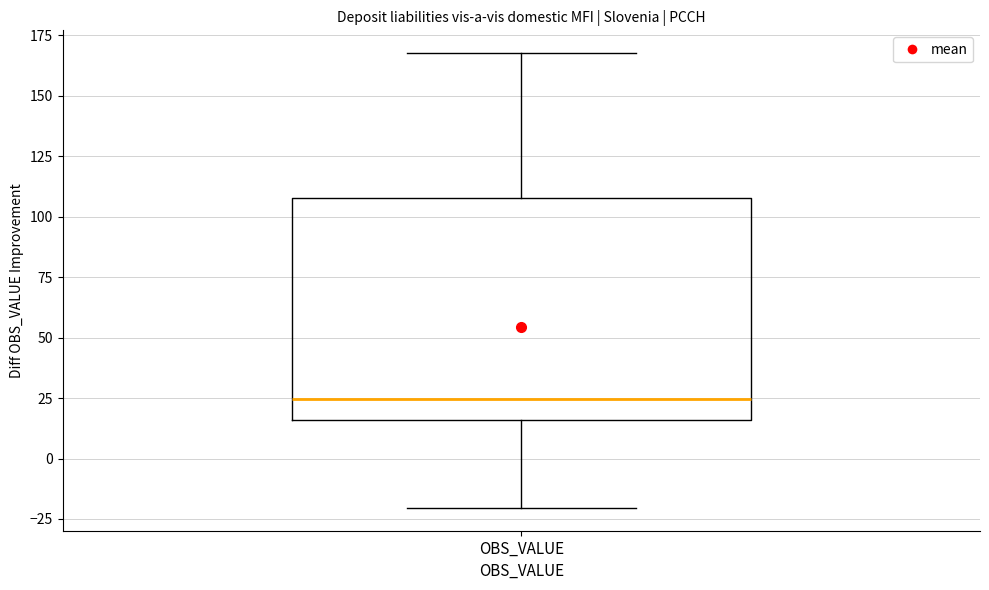

Read this box plot against the y-axis: the position of the median line, the range covered by the box, and the ends of both whiskers. The values are not printed on the chart, so give them approximately, as read against the axis.

median 25, box 15 to 110, whiskers -20 to 170